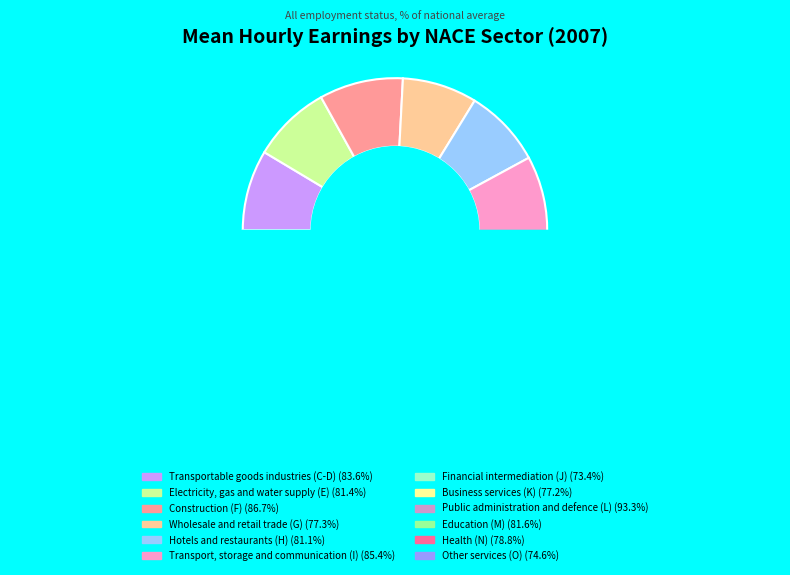

To the nearest percent, what is the average slice percentage?

8%